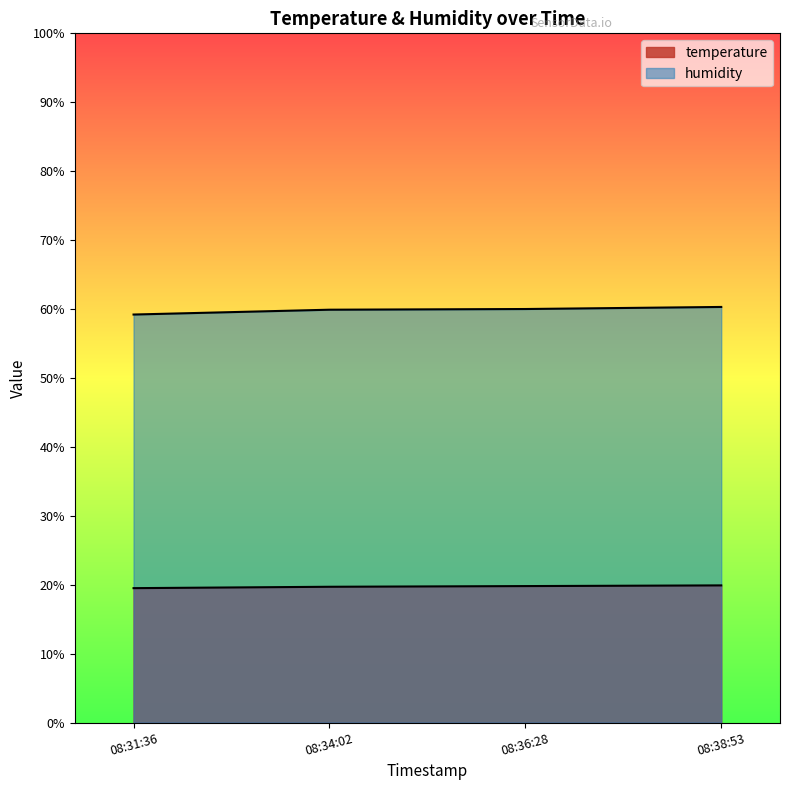

What is the label of the 3rd point from the right?

08:34:02